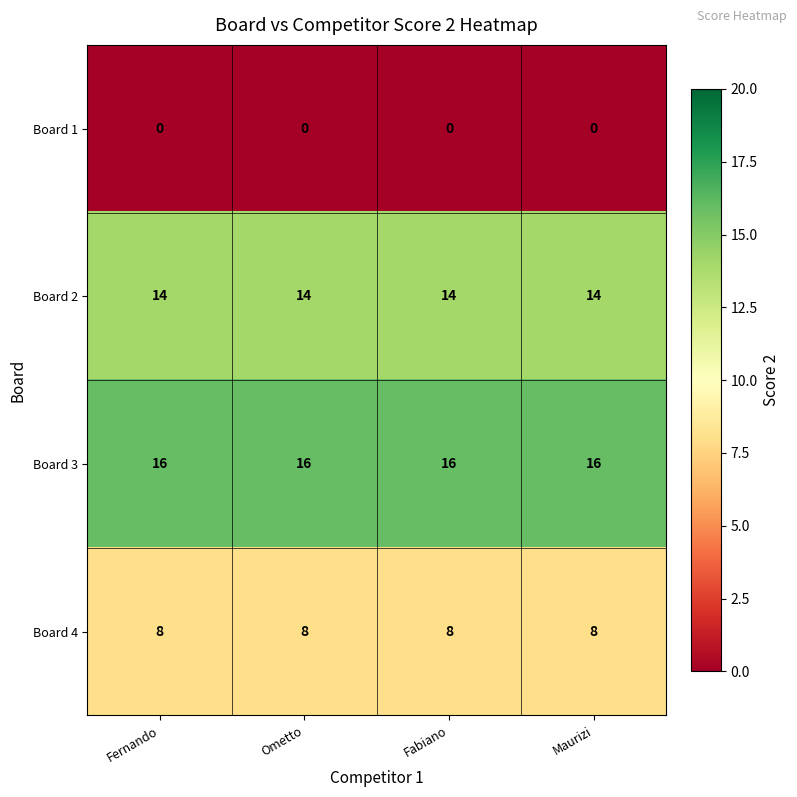

What is the average value of the Board 2 series?

14